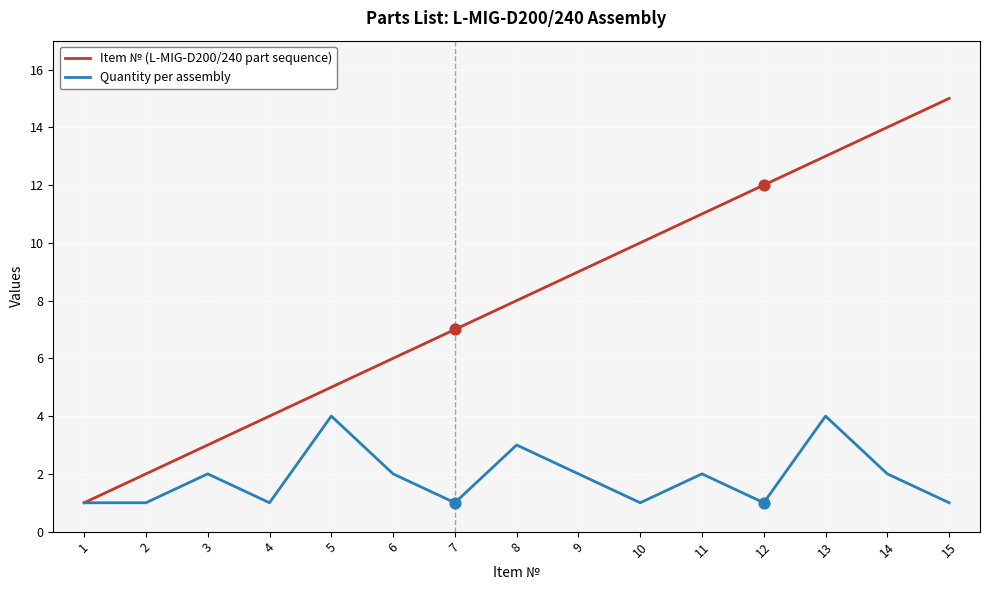

Which series has the largest total across all categories?

Item № (L-MIG-D200/240 part sequence)